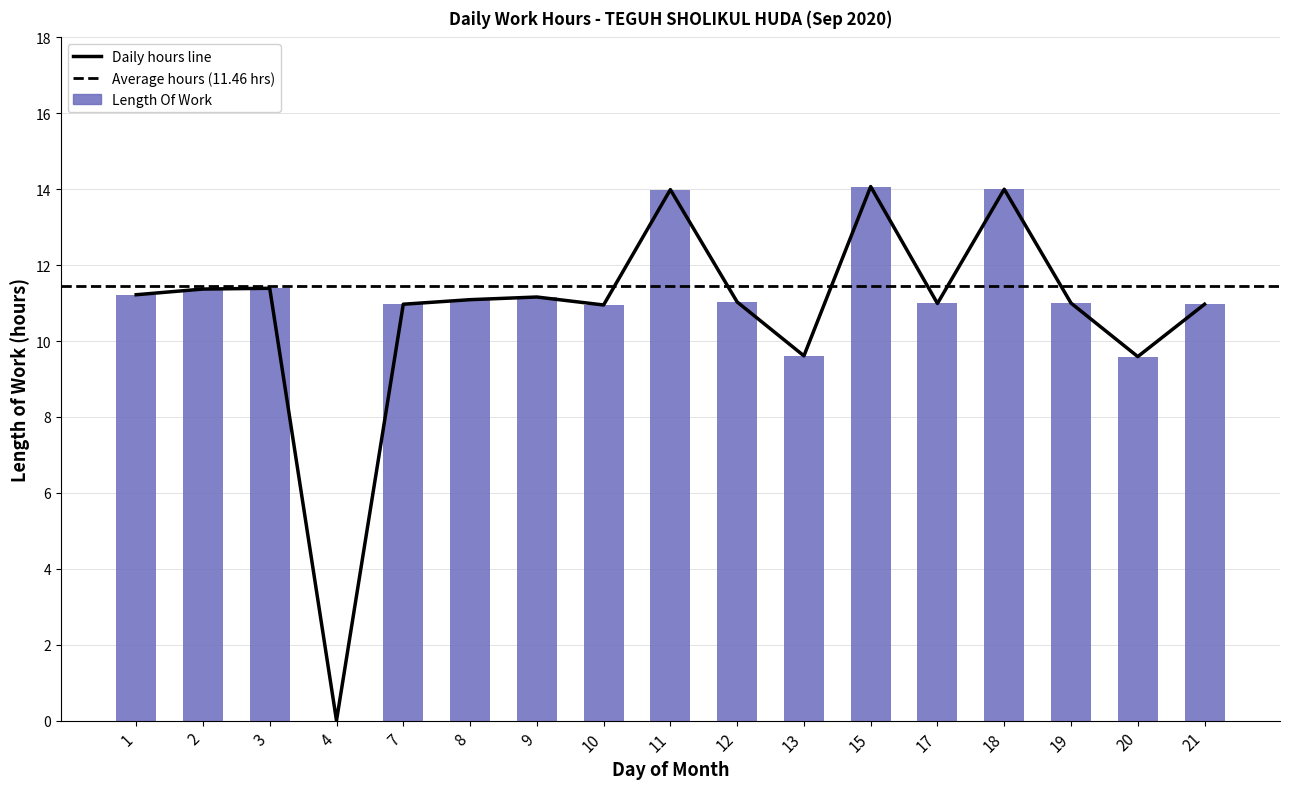

Does the chart contain any negative values?

No